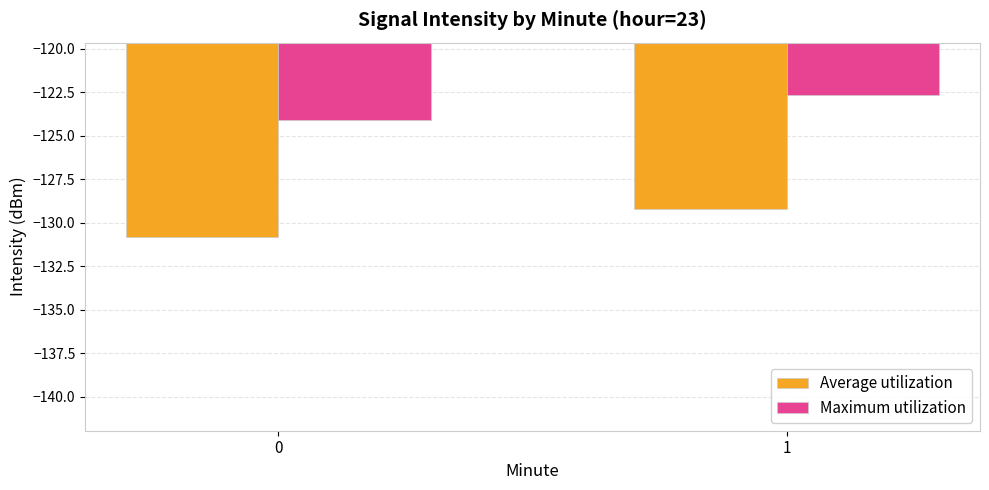

Is it true that Average utilization equals -229.2 at 1?

False